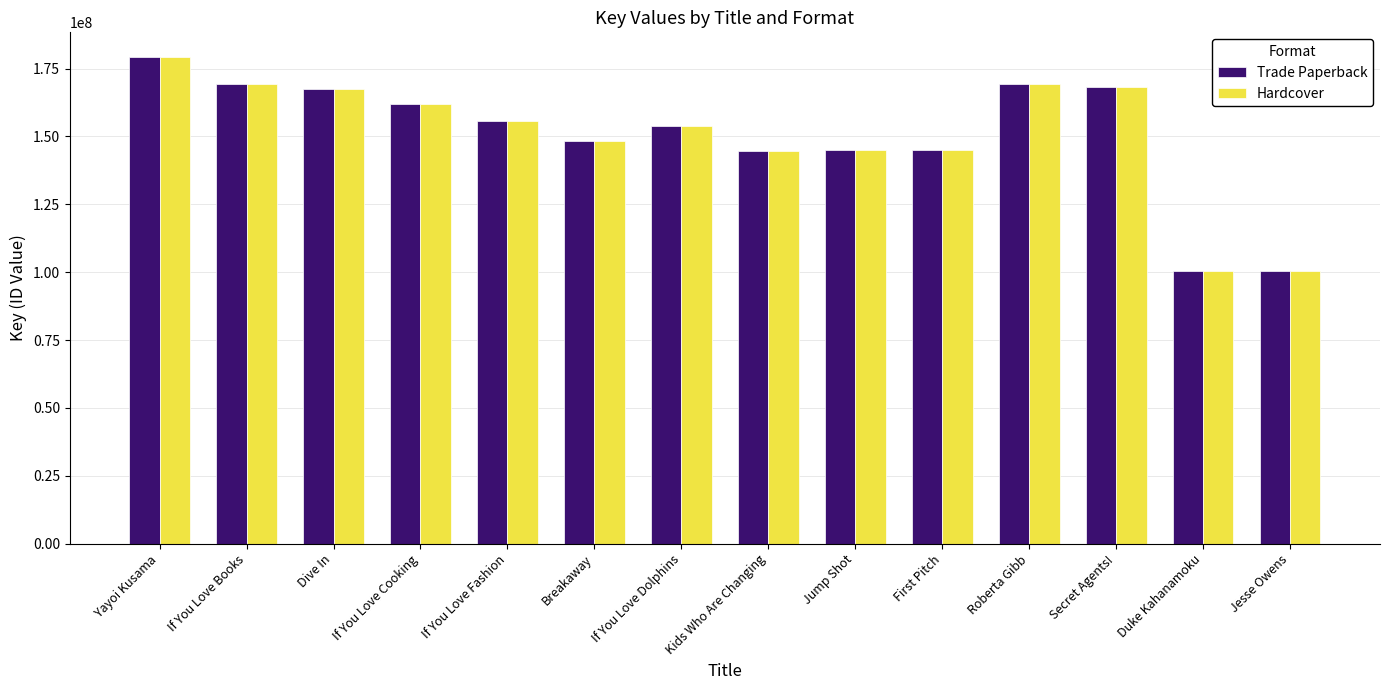

At which label does Hardcover reach its peak?

Yayoi Kusama